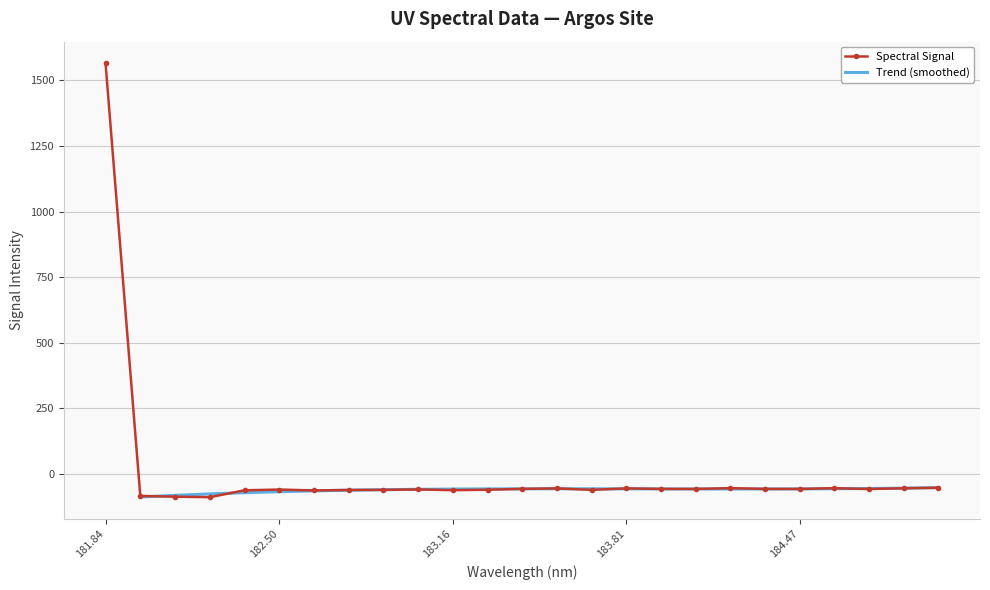

What is the difference between the second highest and second lowest values?

34.2